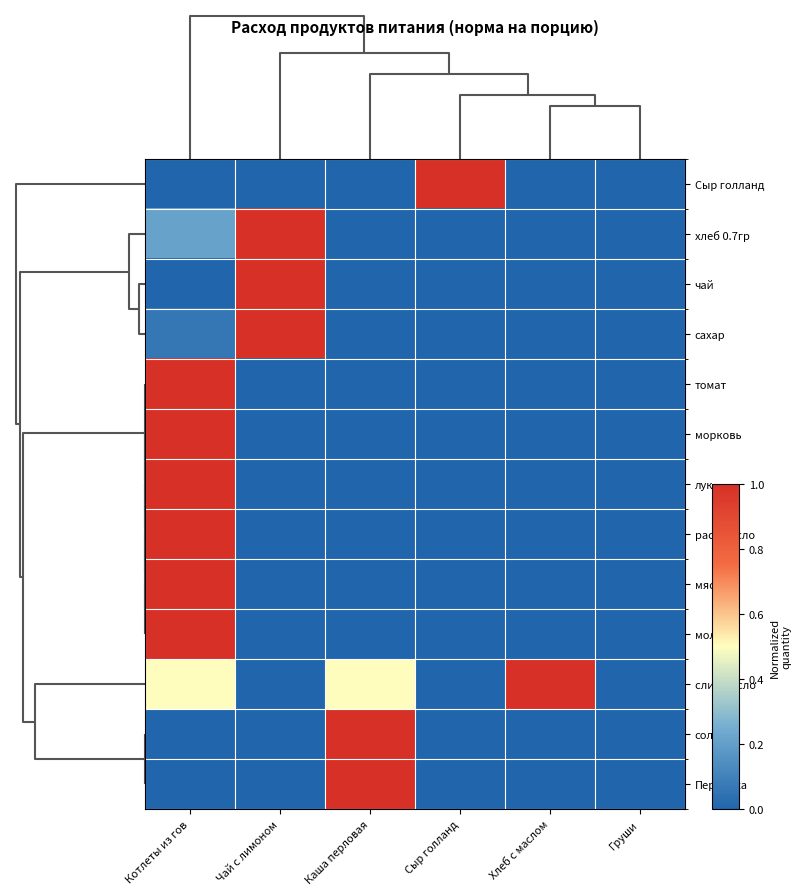

Count the number of categories in the chart.

6